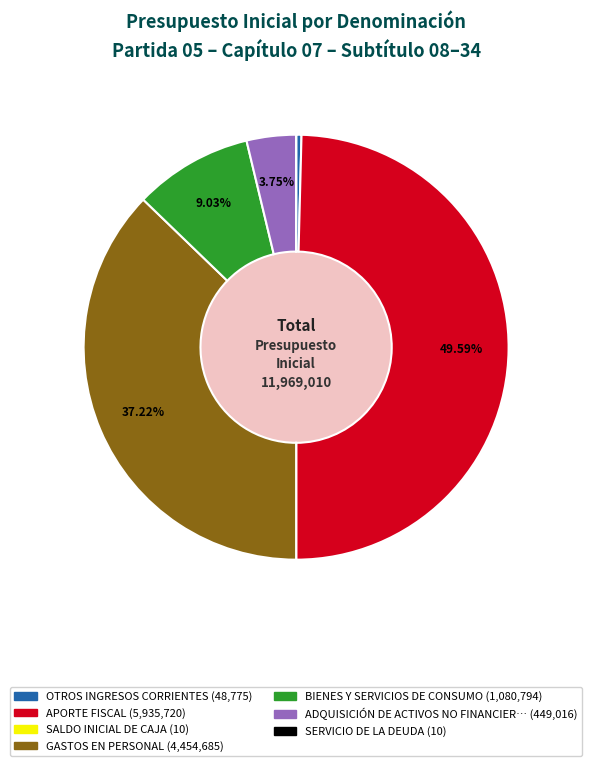

To the nearest percent, what is the average slice percentage?

14%